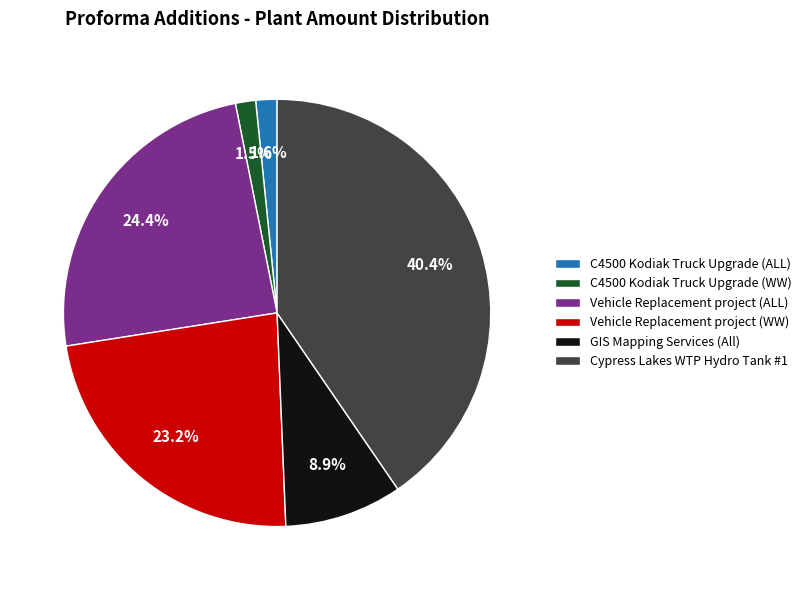

Does any single category account for the majority?

No